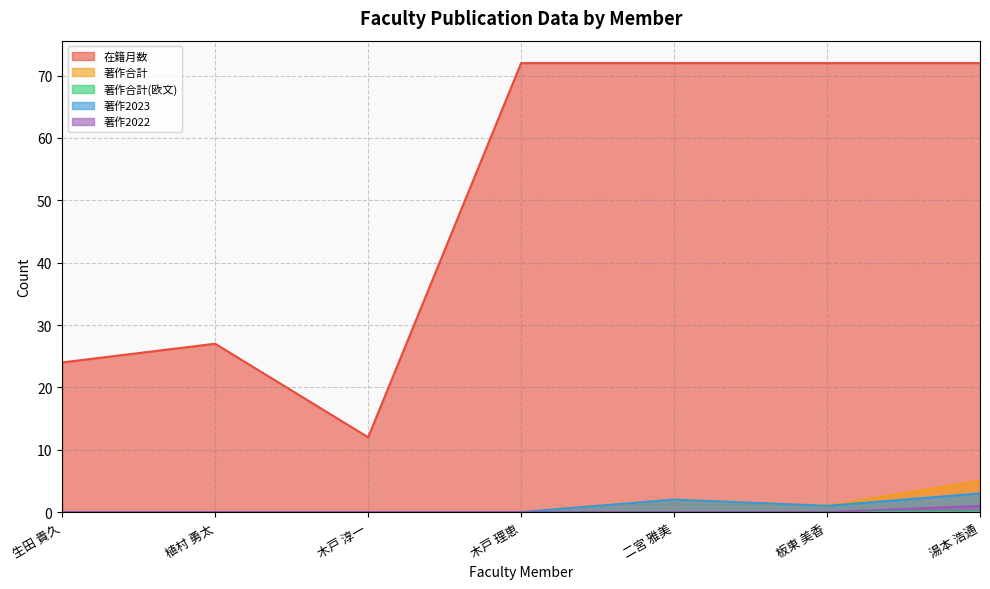

How many lines are shown in the chart?

5